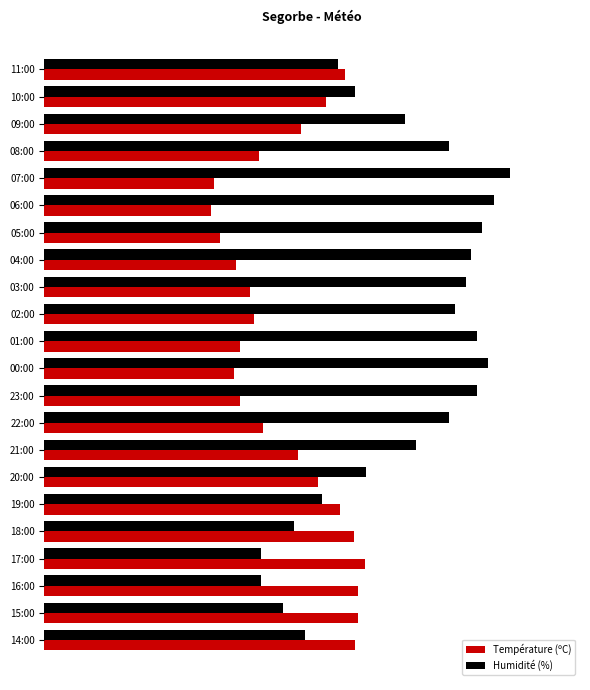

What are all the series names shown in the legend?

Température (ºC), Humidité (%)